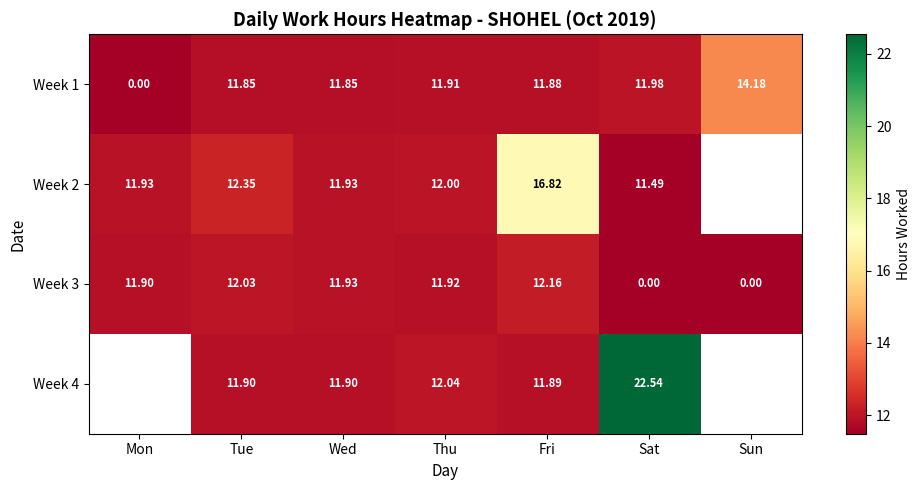

Is the value of Week 2 at Sat greater than the value of Week 3 at Sat?

Yes